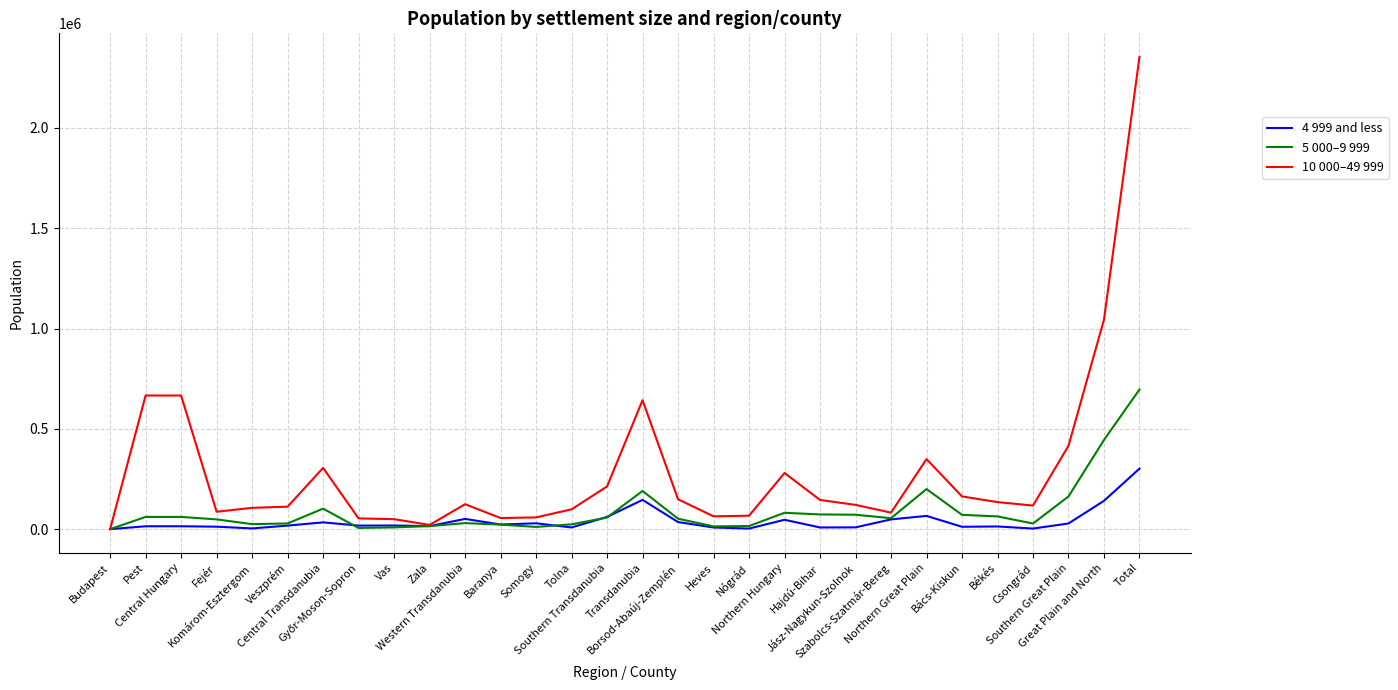

True or false: 5 000–9 999 has more than 1 points higher than both neighbors.

True